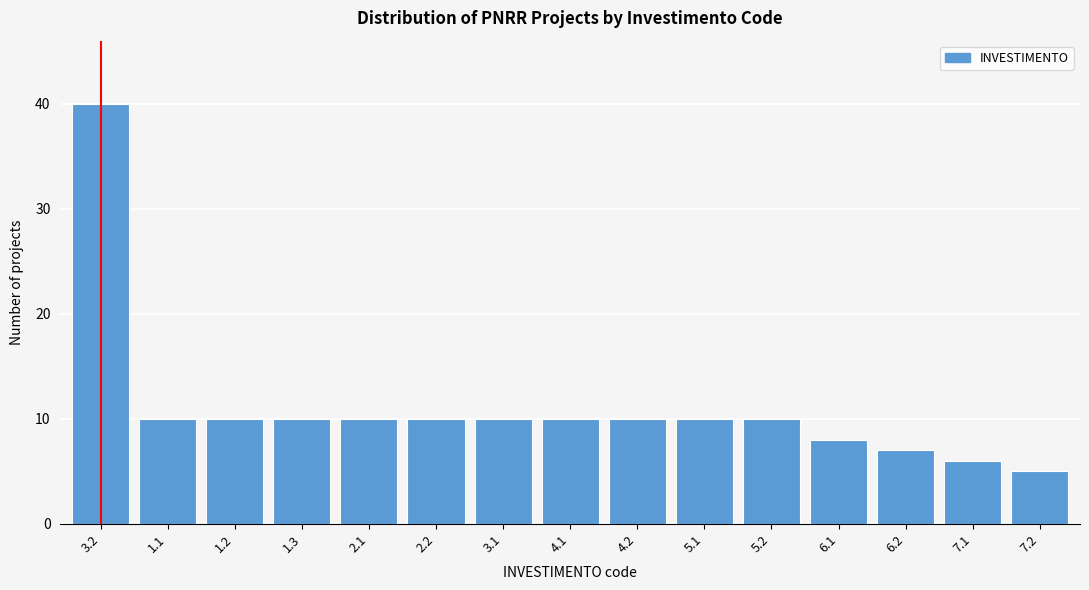

Reading left to right, what are all the values shown in this chart?

3.2=40	1.1=10	1.2=10	1.3=10	2.1=10	2.2=10	3.1=10	4.1=10	4.2=10	5.1=10	5.2=10	6.1=8	6.2=7	7.1=6	7.2=5